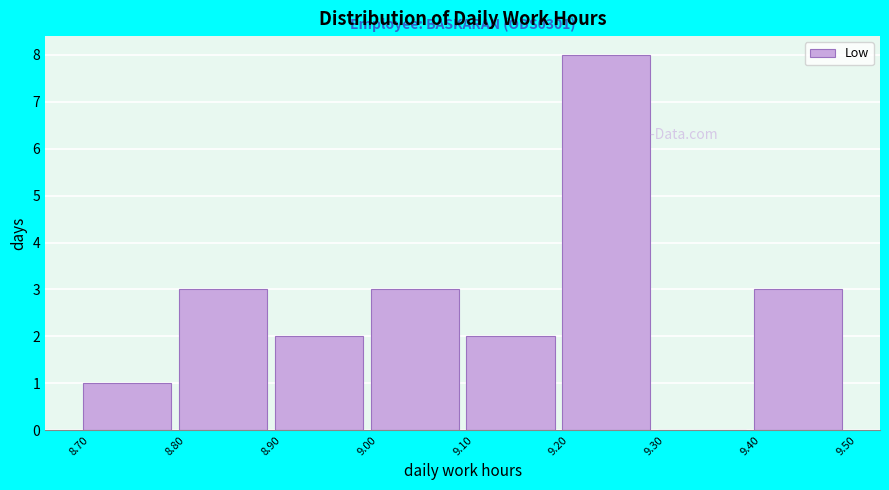

Over which range of the x-axis is the bar tallest?

9.20 to 9.30